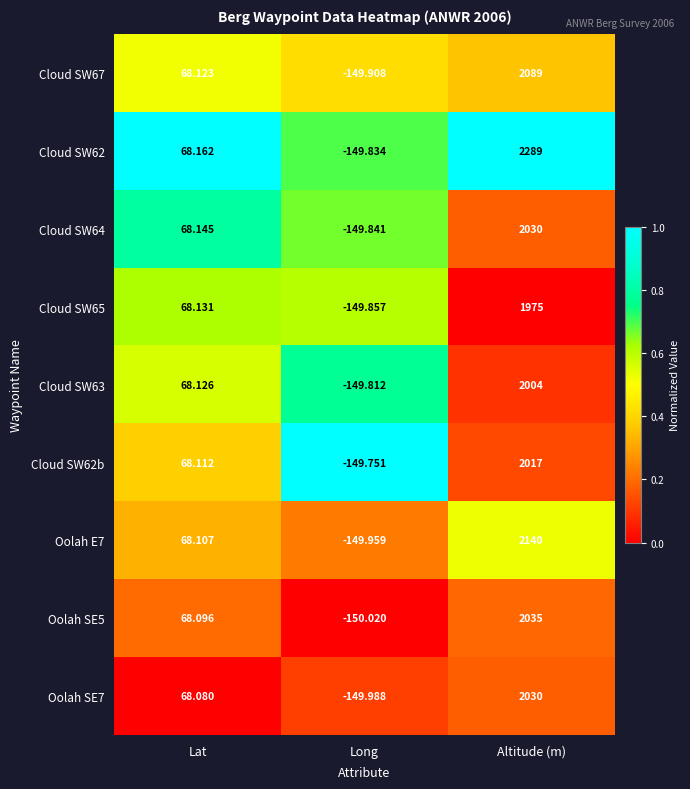

Rank the series at Lat from highest to lowest value.

Cloud SW62, Cloud SW64, Cloud SW65, Cloud SW63, Cloud SW67, Cloud SW62b, Oolah E7, Oolah SE5, Oolah SE7